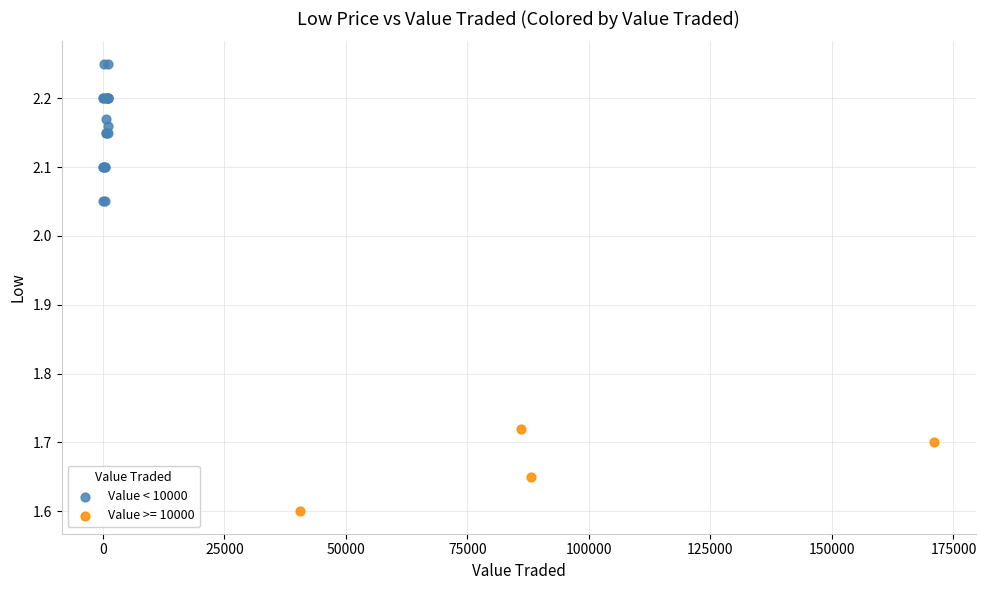

Which series has the widest spread of Y values?

Value < 10000